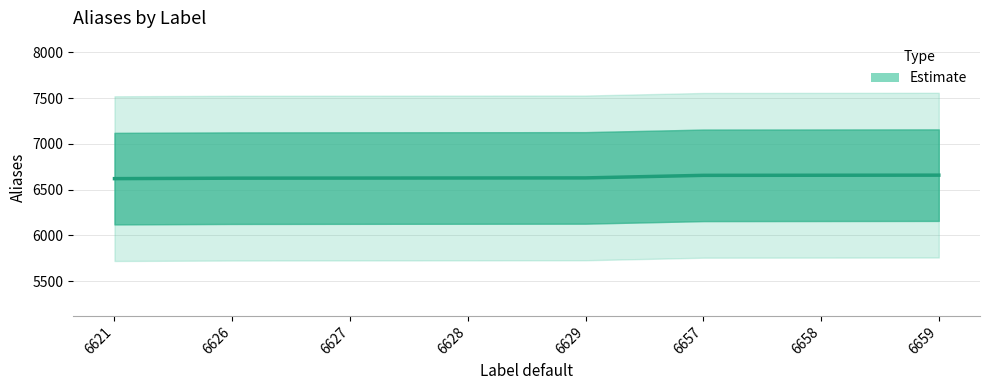

Does the chart display data point markers on the line(s)?

No